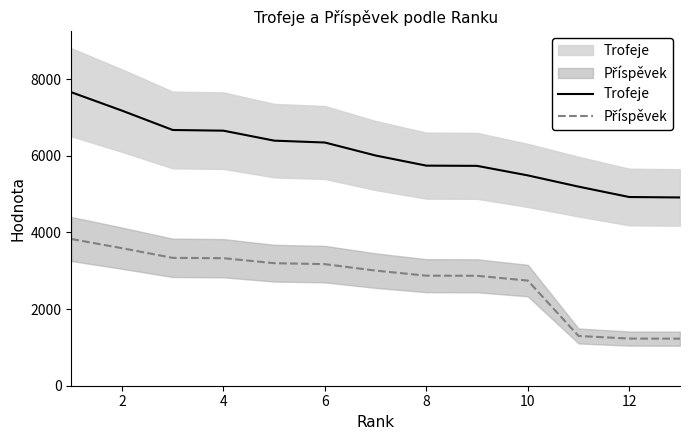

What is the average value of the Trofeje series?

6069